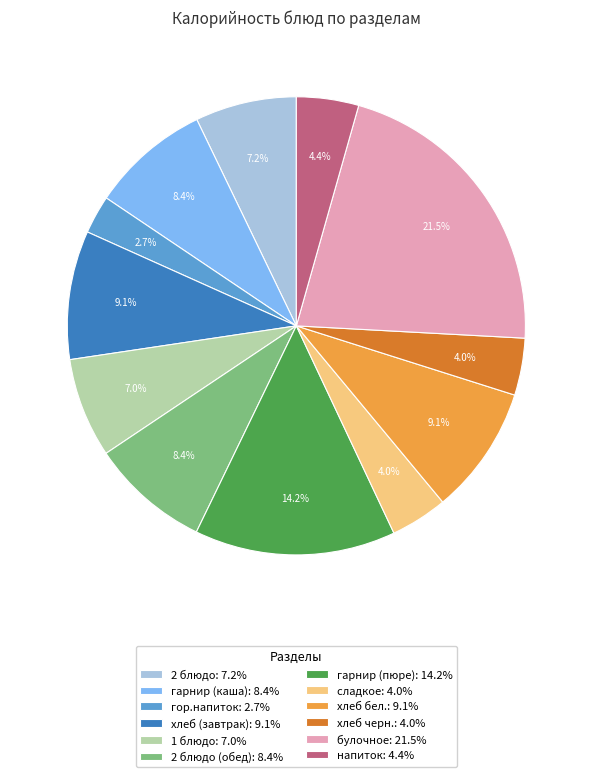

How many segments does this pie chart have?

12